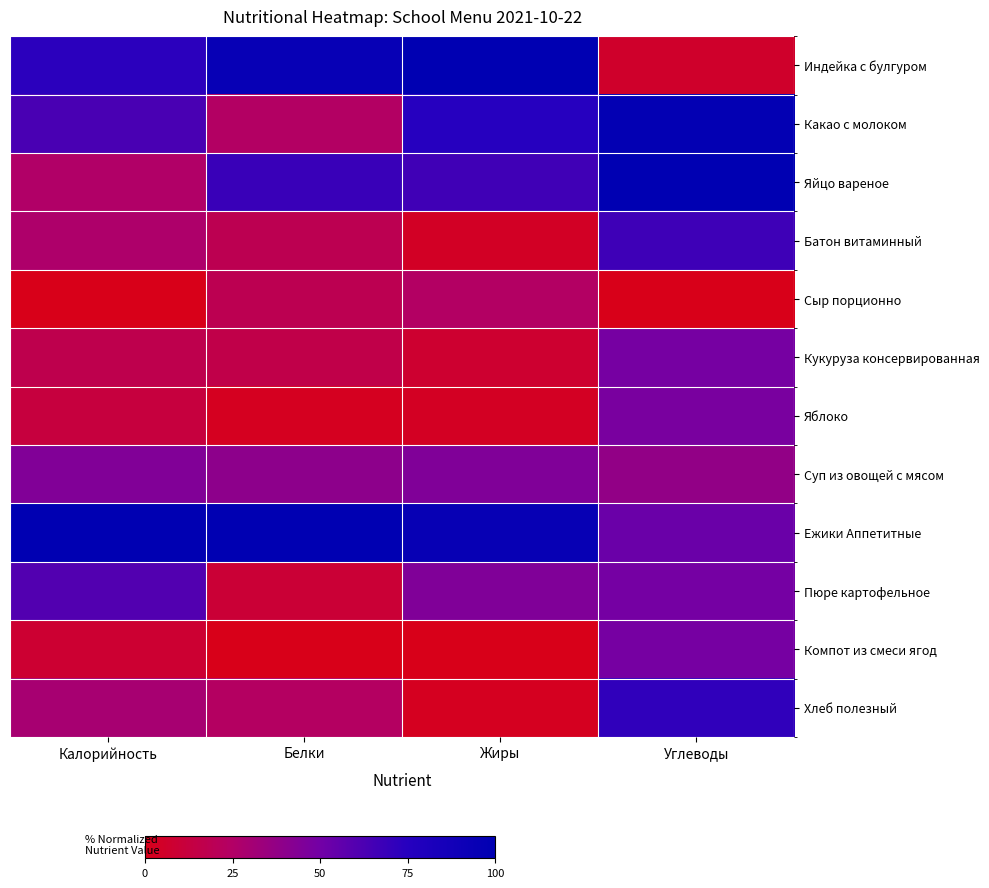

Which label corresponds to the smallest value in the chart?

Калорийность